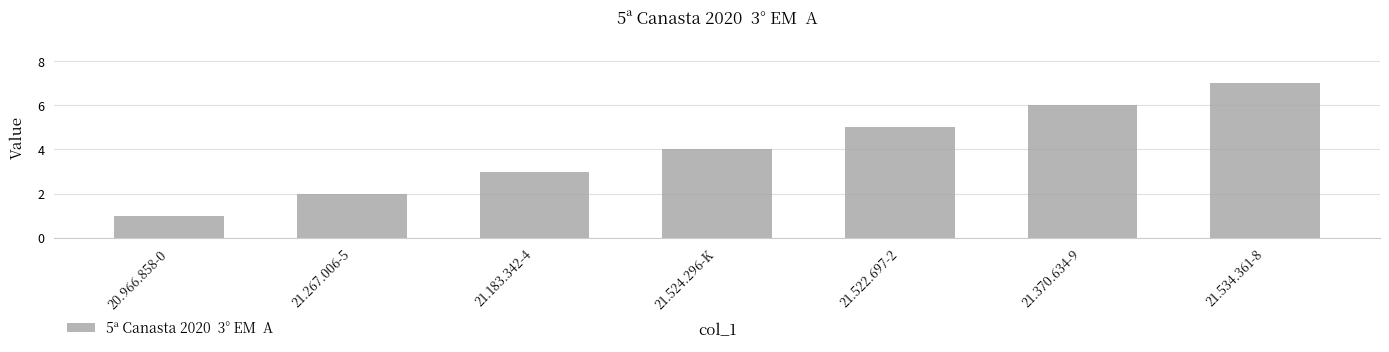

What is the sum of all values?

28